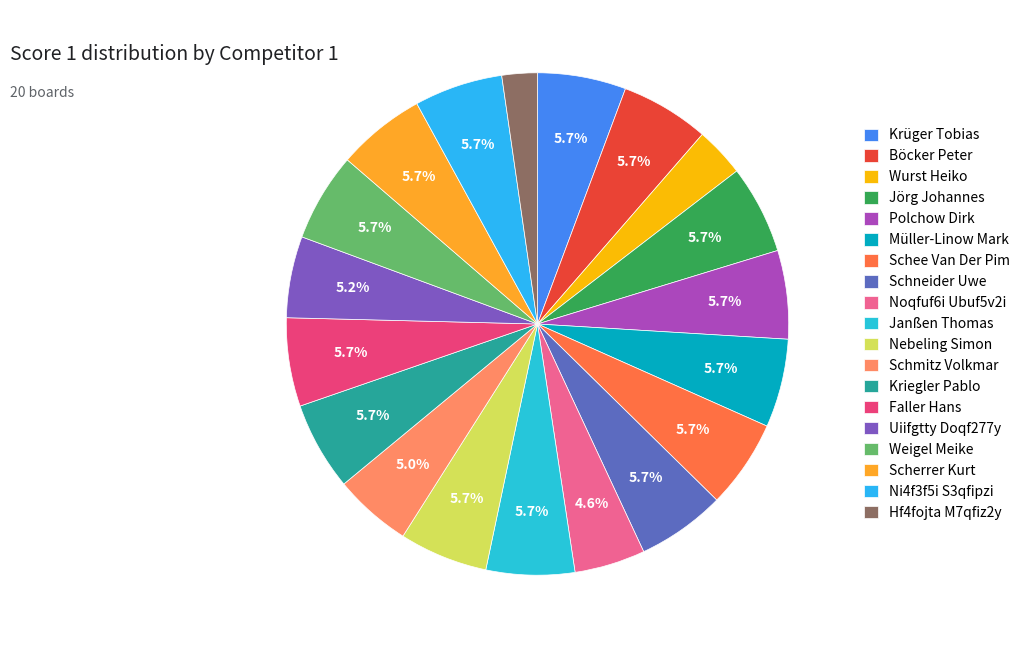

To the nearest percent, what portion does Schneider Uwe represent?

6%